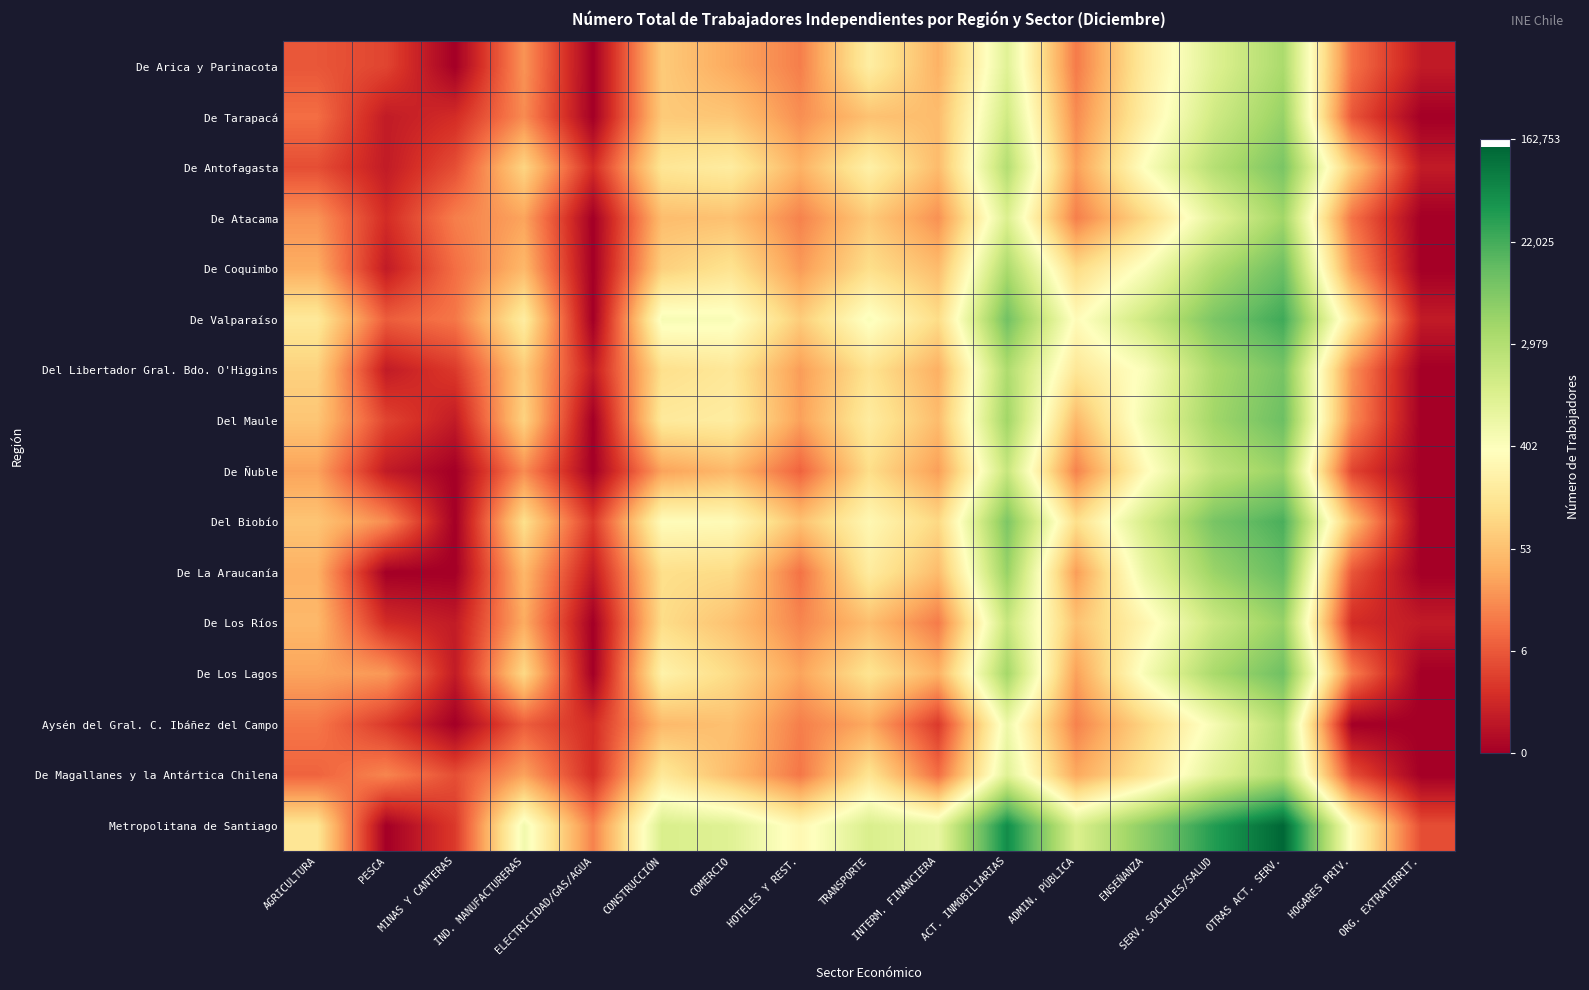

At which category is the sum across all series the highest?

OTRAS ACT. SERV.